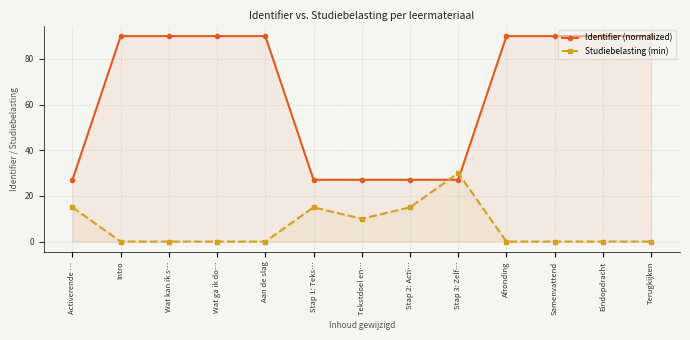

What is the total value across all series at Stap 1: Teks…?

42.1